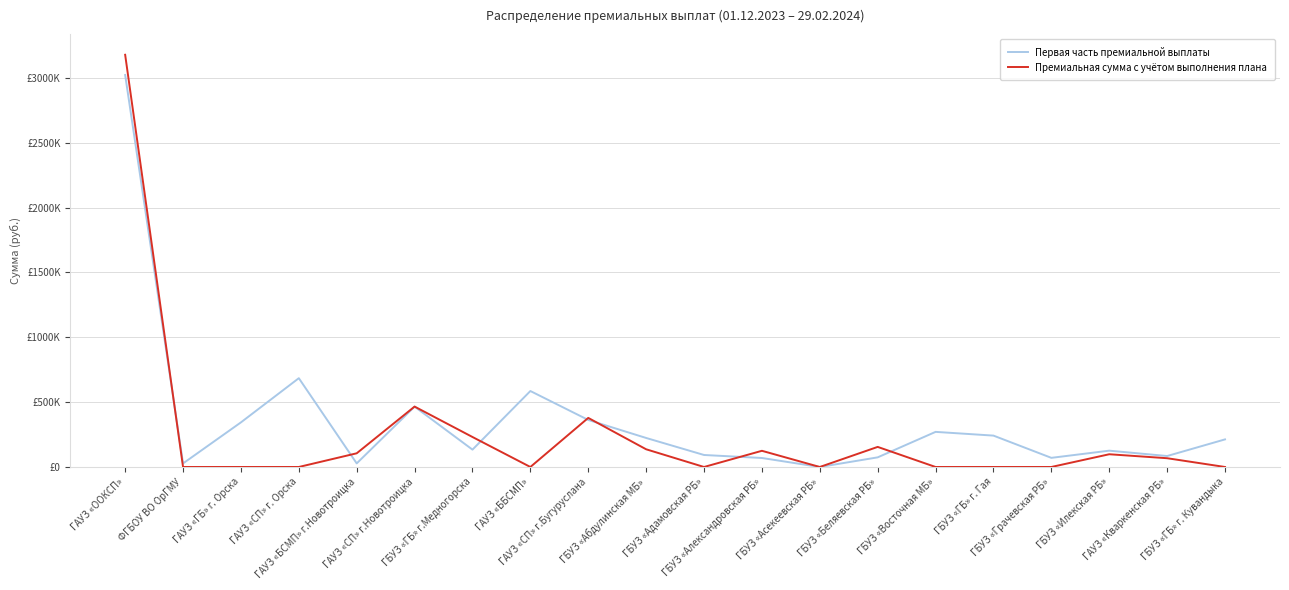

What are all the series names shown in the legend?

Первая часть премиальной выплаты, Премиальная сумма с учётом выполнения плана